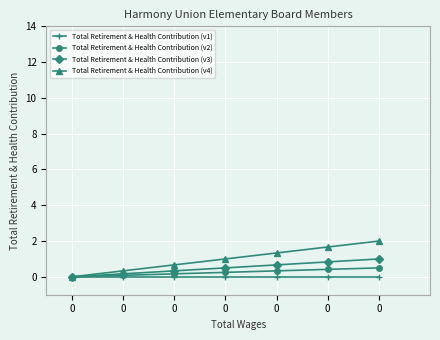

How many values in the Total Retirement & Health Contribution (v4) series are below 1?

3